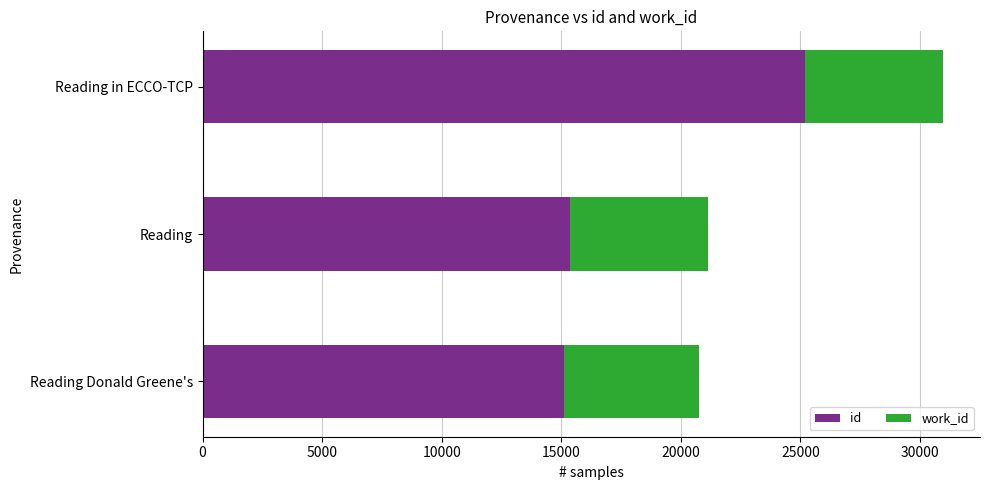

What is the total value across all series at Reading Donald Greene's?

20767